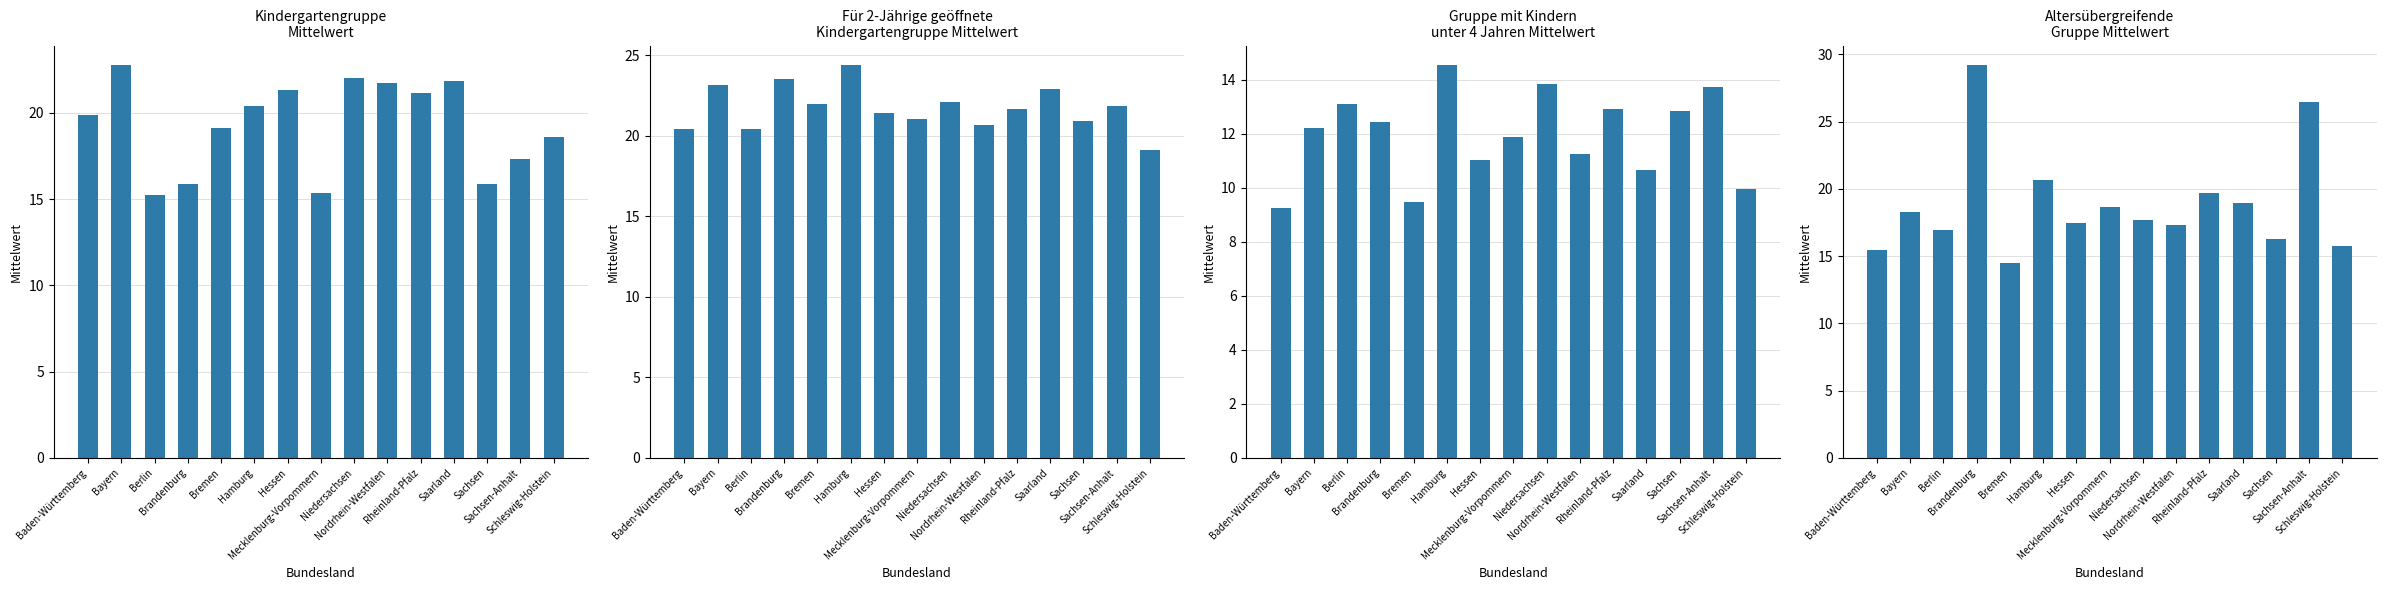

Is the value of Kindergartengruppe Mittelwert at Hamburg greater than the value of Altersübergreifende Gruppe Mittelwert at Baden-Württemberg?

Yes